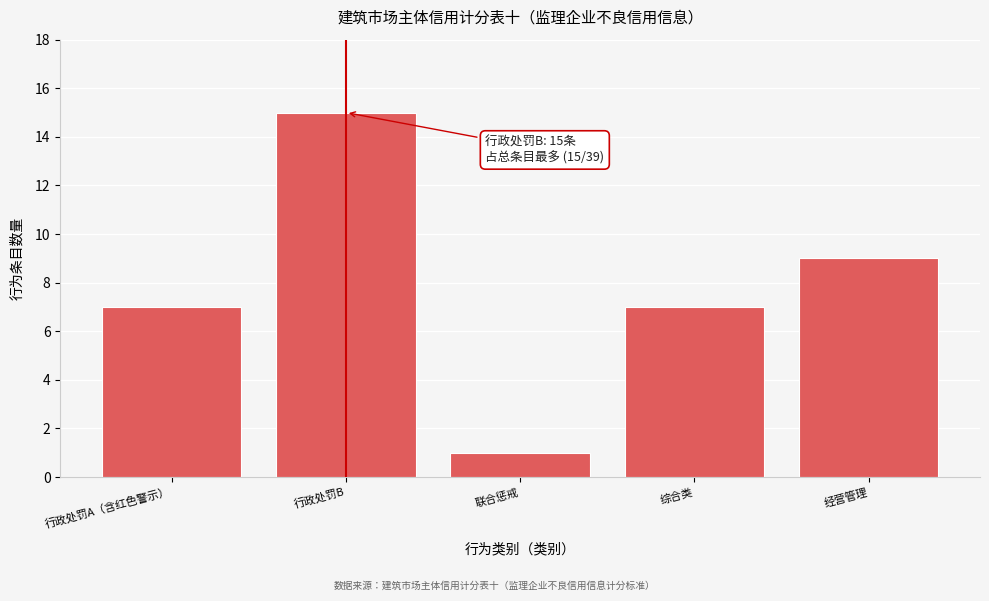

Reading left to right, what are all the values shown in this chart?

7	15	1	7	9